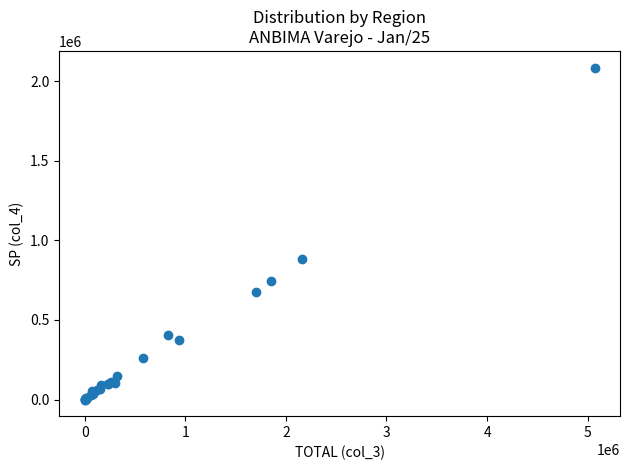

What Y value in the scatter plot is closest to 1042763?

885474.0